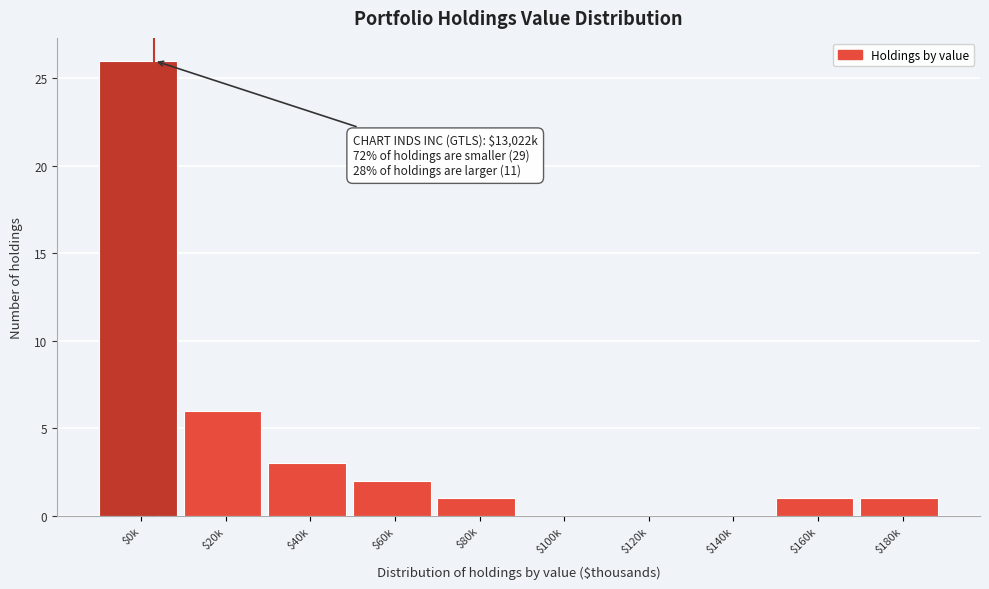

What is the greatest value displayed?

26